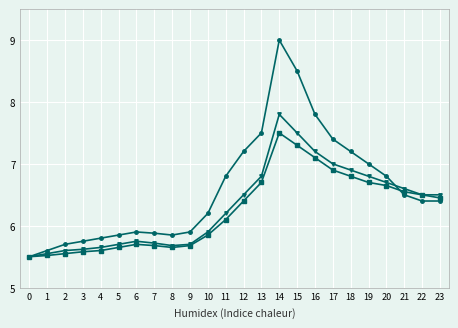

What is the total value across all series at 16?

22.1